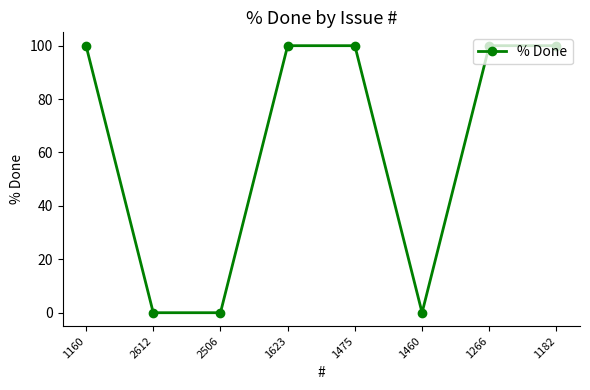

What is the maximum value shown in the chart?

100